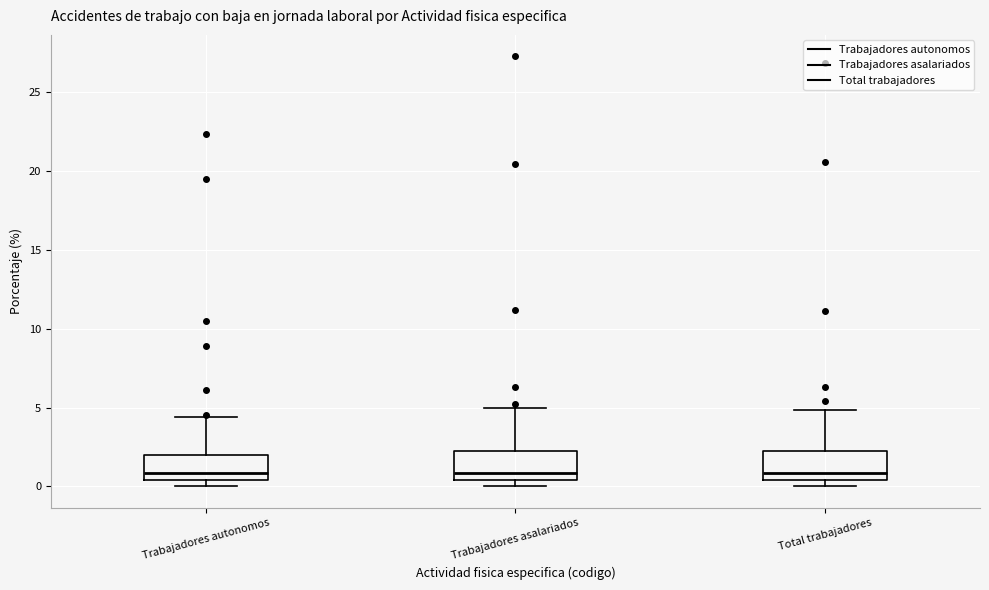

Reading left to right, read every box against the y-axis: the position of its median line, the range the box covers, and the ends of its whiskers. The values are not printed on the chart, so give them approximately, as read against the axis.

Trabajadores autonomos: median 1.0, box 0.5 to 2.0, whiskers 0.0 to 4.5
Trabajadores asalariados: median 1.0, box 0.5 to 2.5, whiskers 0.0 to 5.0
Total trabajadores: median 1.0, box 0.5 to 2.0, whiskers 0.0 to 5.0